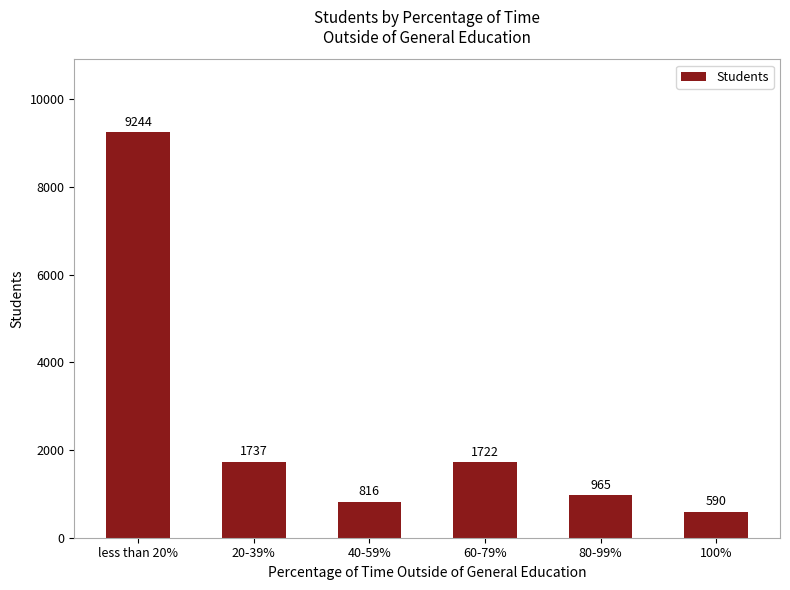

The value at 20-39% is 1737. True or false?

True